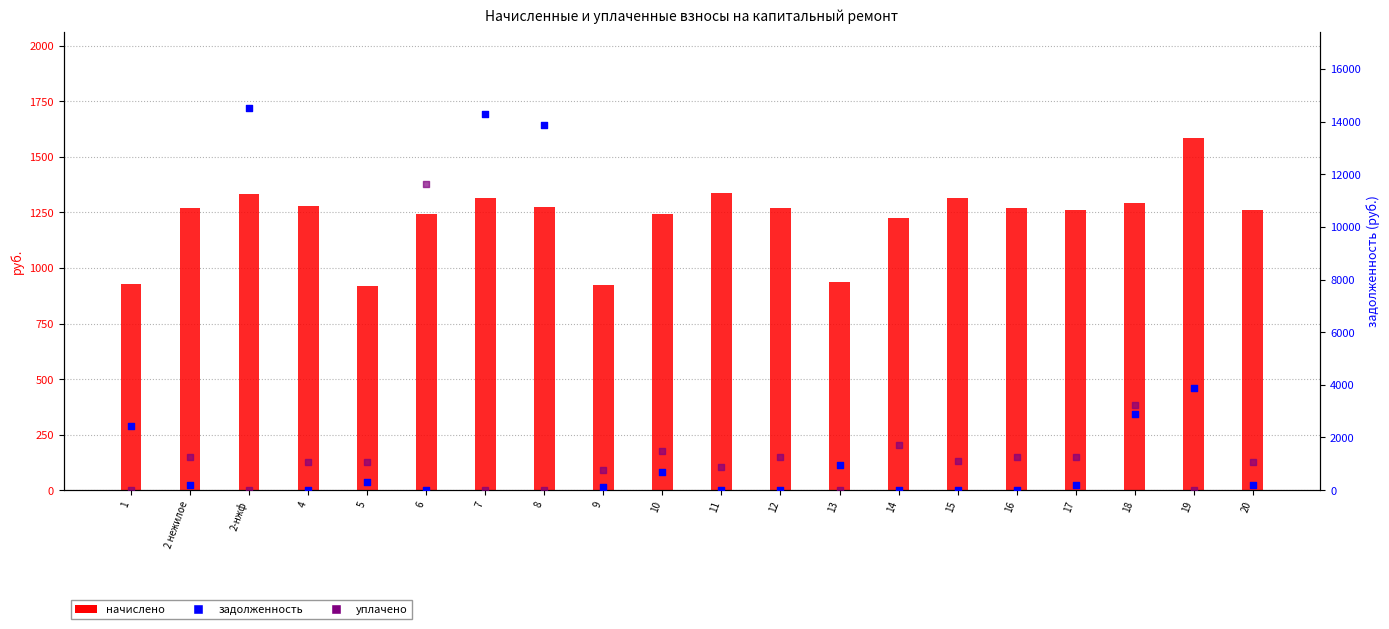

Which series contains the lowest Y value?

задолженность